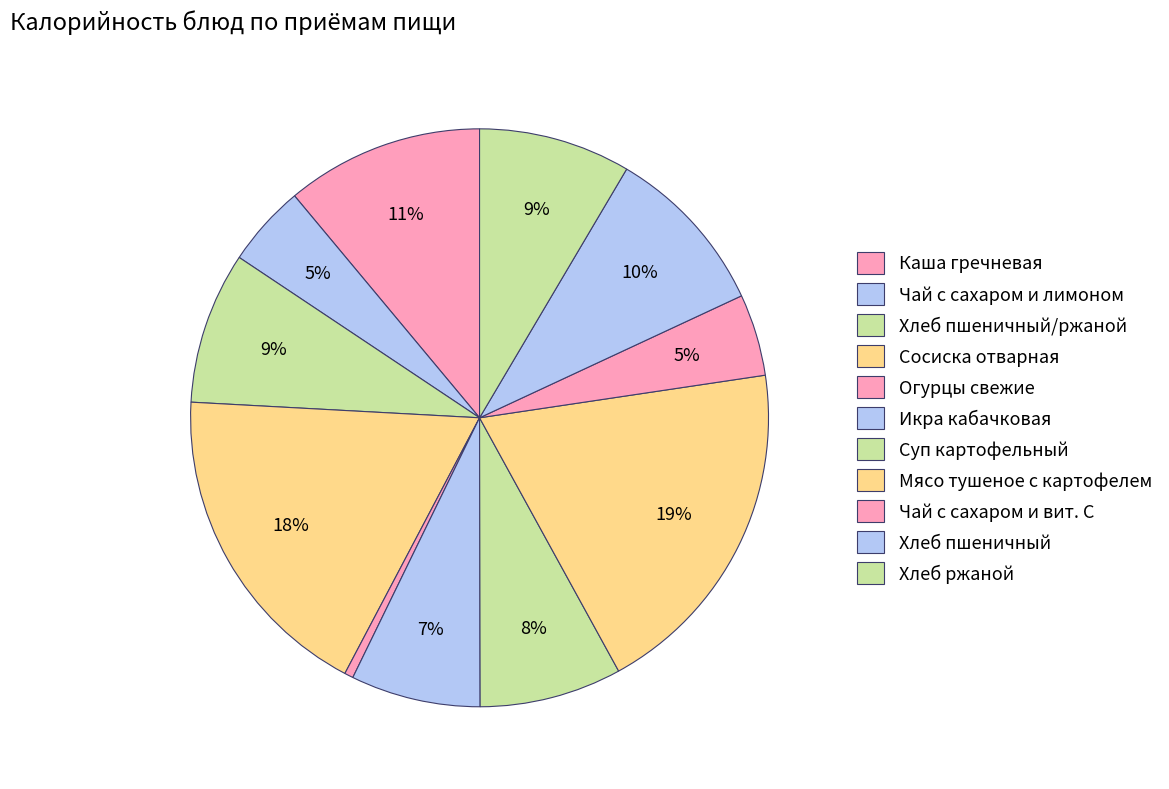

Is it true that Чай с сахаром и лимоном is 5% of the pie?

True